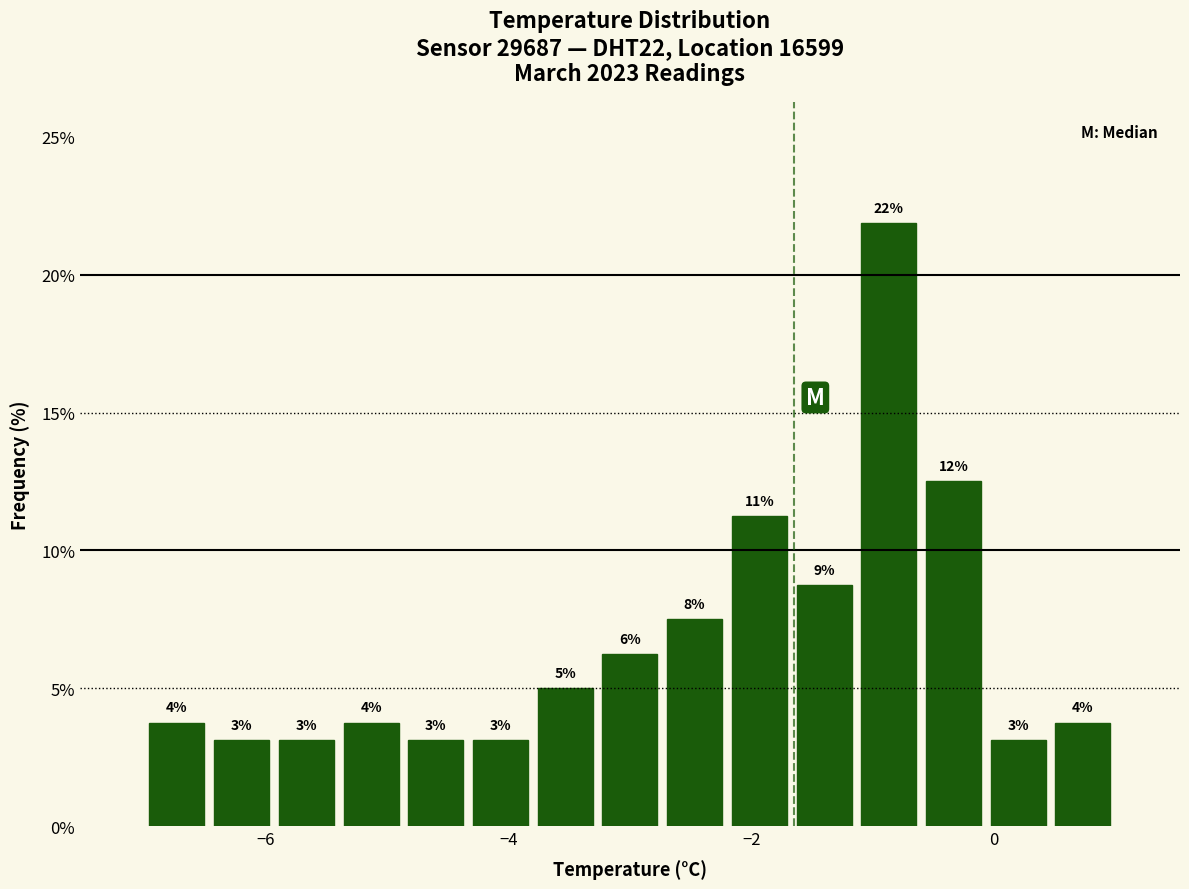

Around what value on the x-axis is the tallest bar? Give the approximate position of its centre, as read against the axis.

-0.8